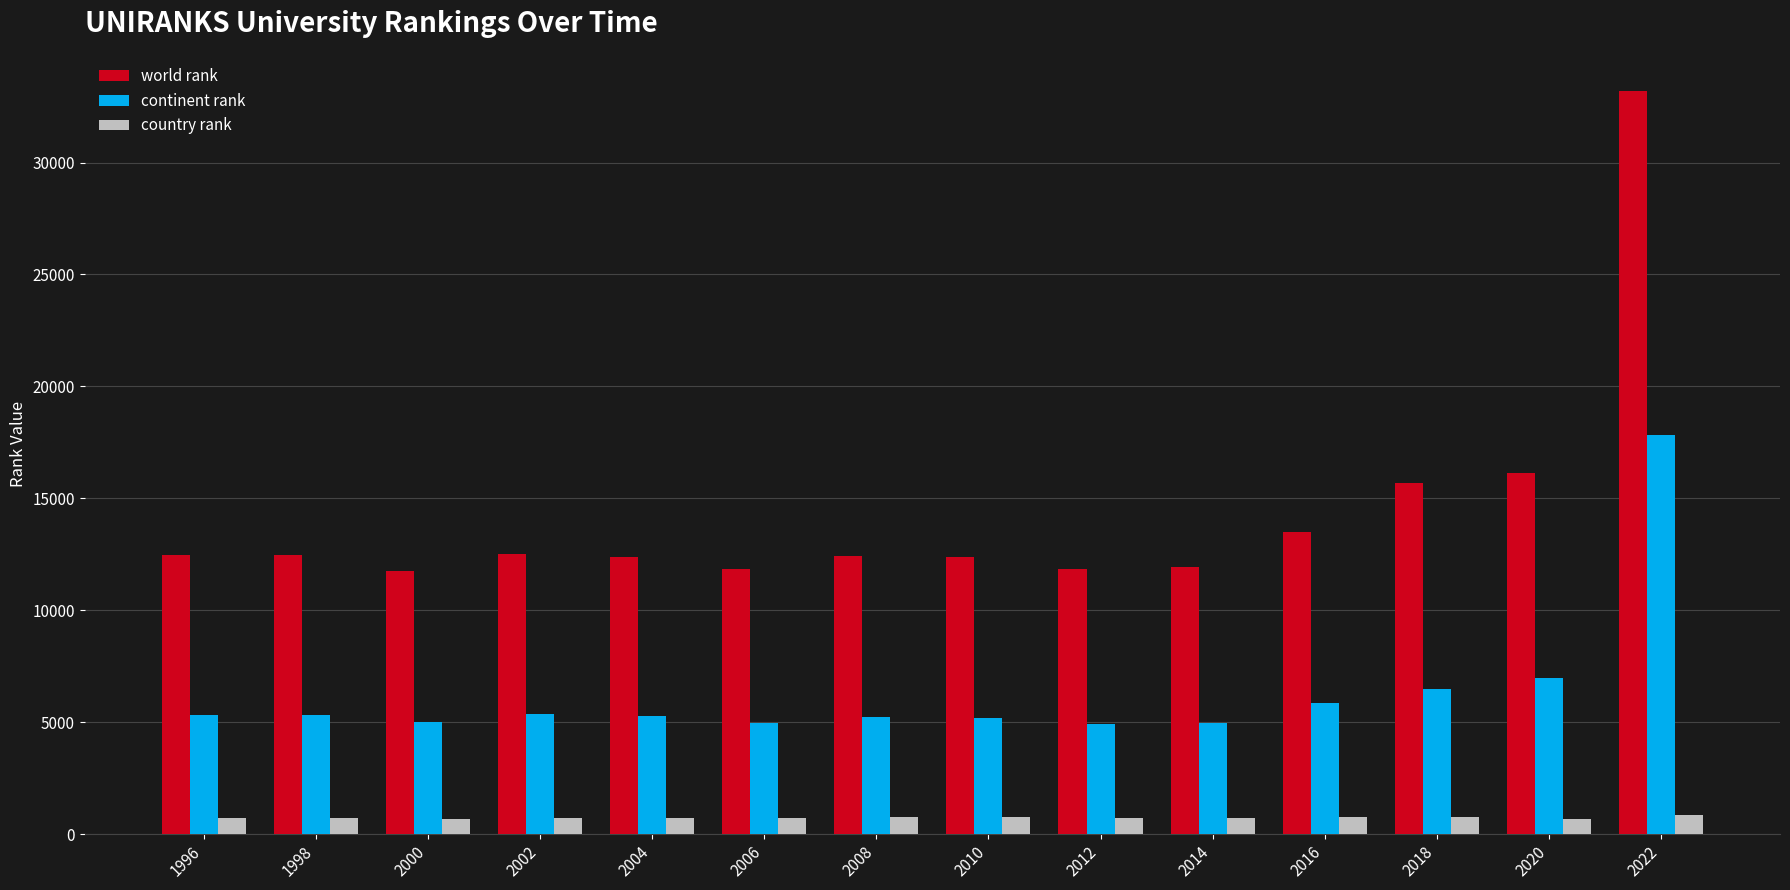

Which series has the widest spread of values?

world rank